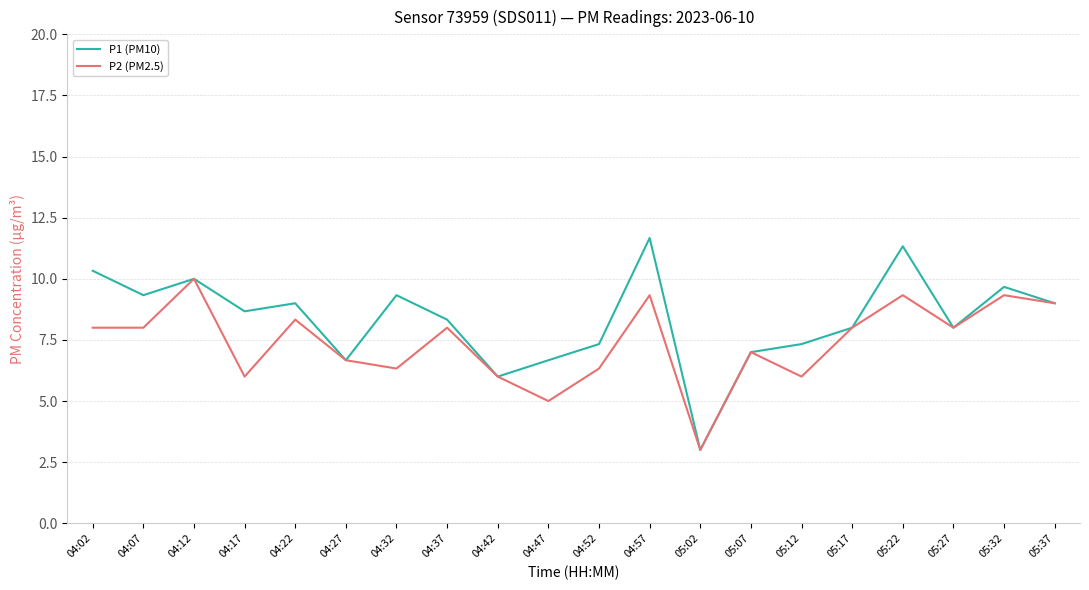

How many lines are shown in the chart?

2